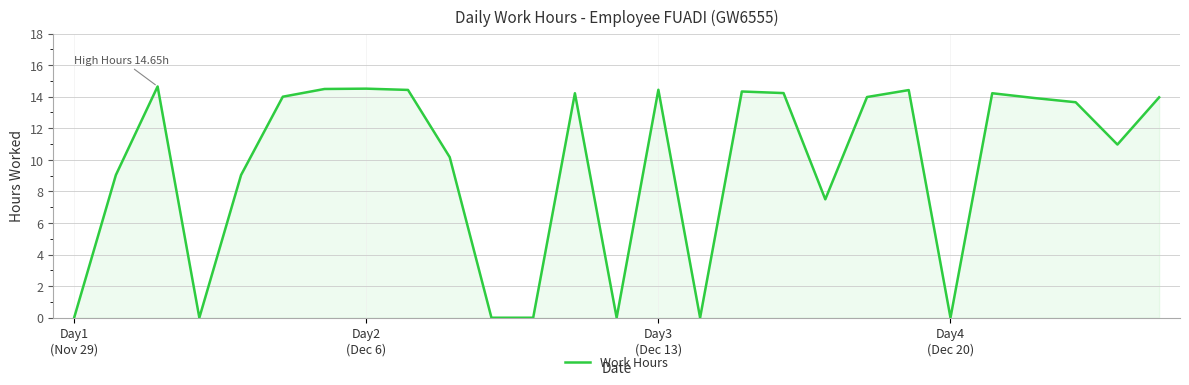

What is the maximum value shown in the chart?

14.7